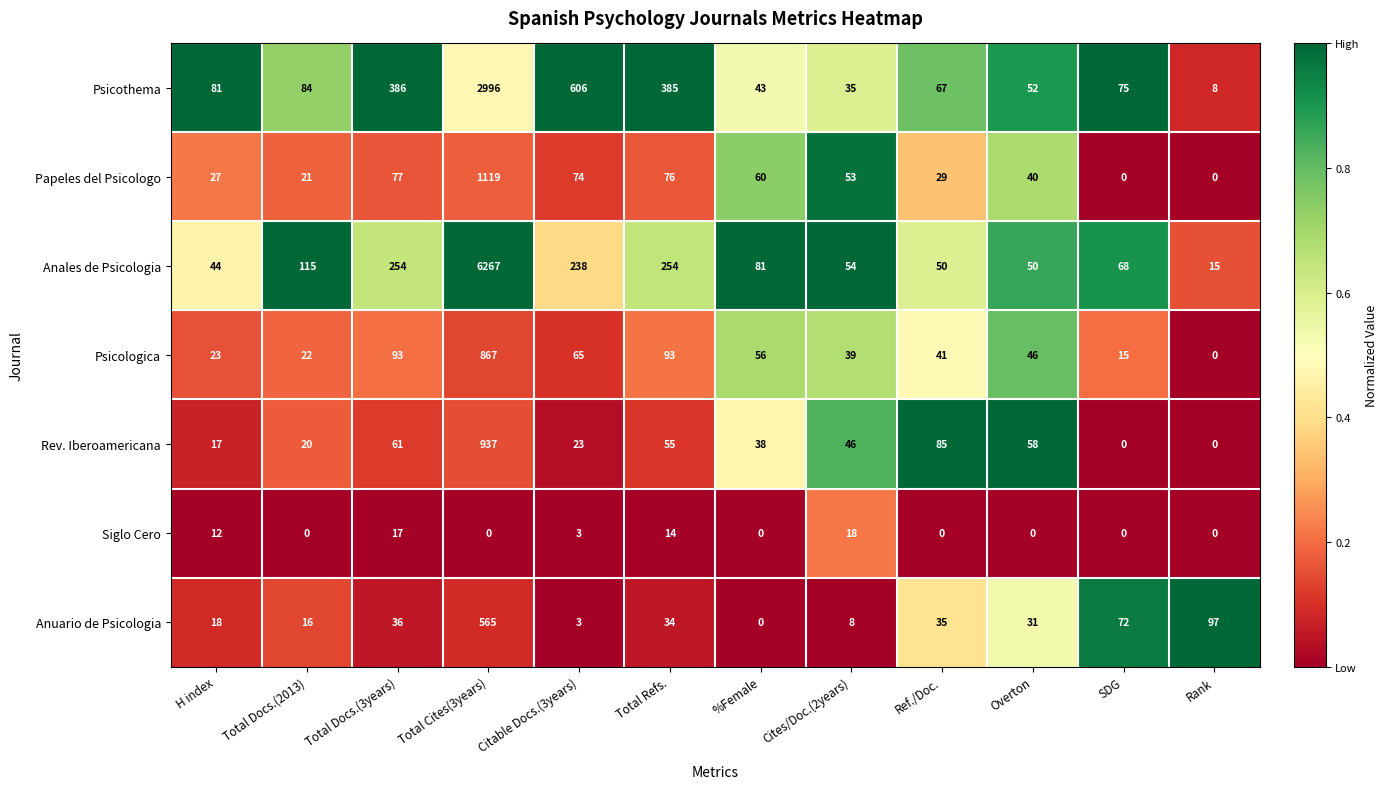

Which series has the widest spread of values?

Anales de Psicologia